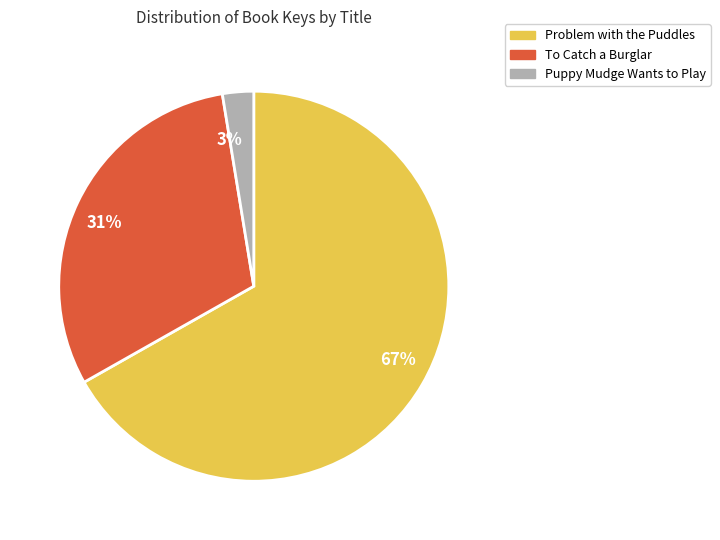

Which category accounts for the majority?

Problem with the Puddles